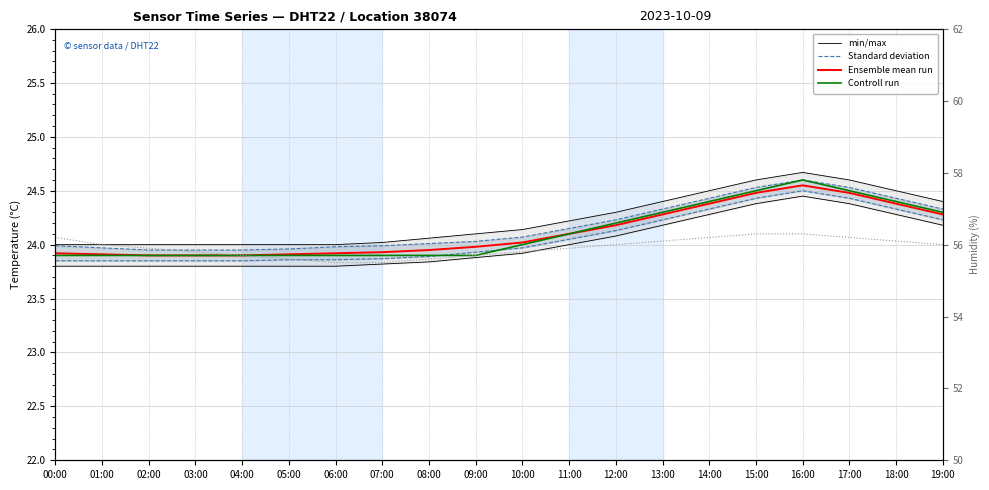

Count the number of data series in this chart.

5